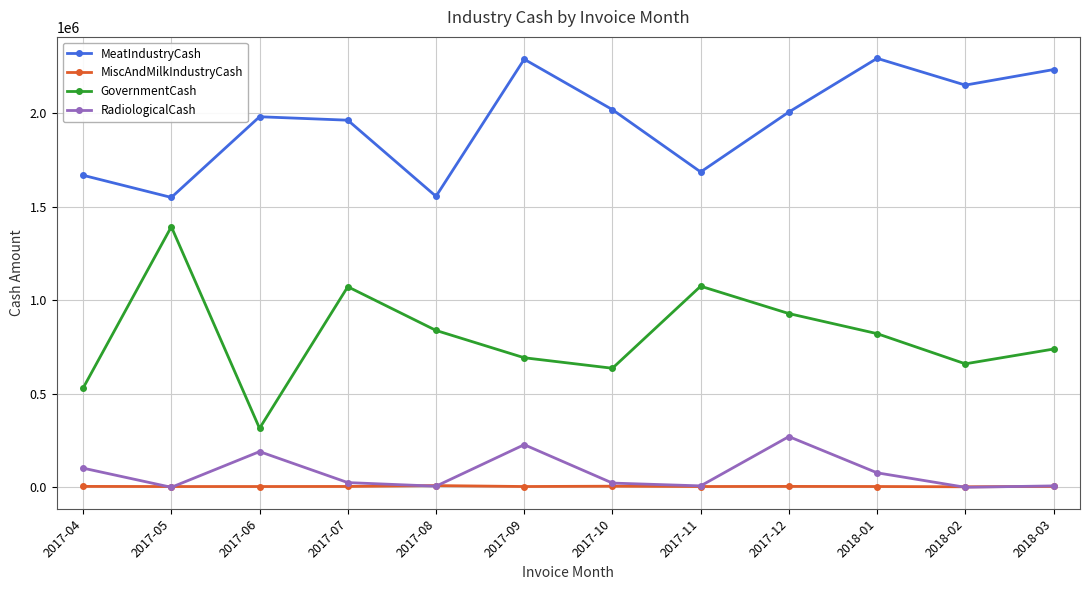

What is the maximum value shown in the chart?

2294520.2